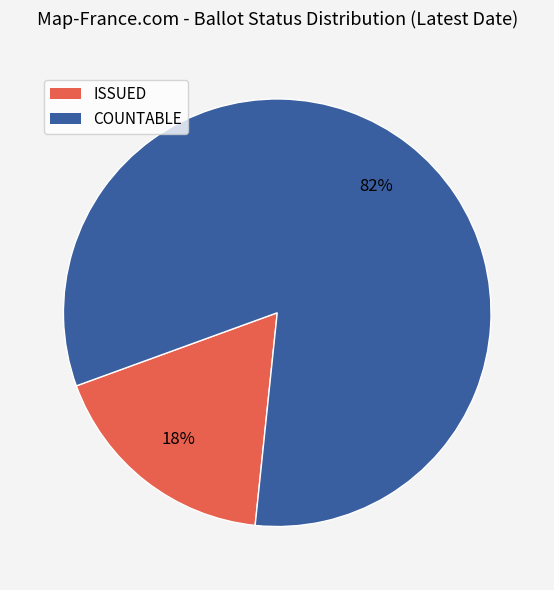

Is the sum of ISSUED and COUNTABLE greater than half?

Yes